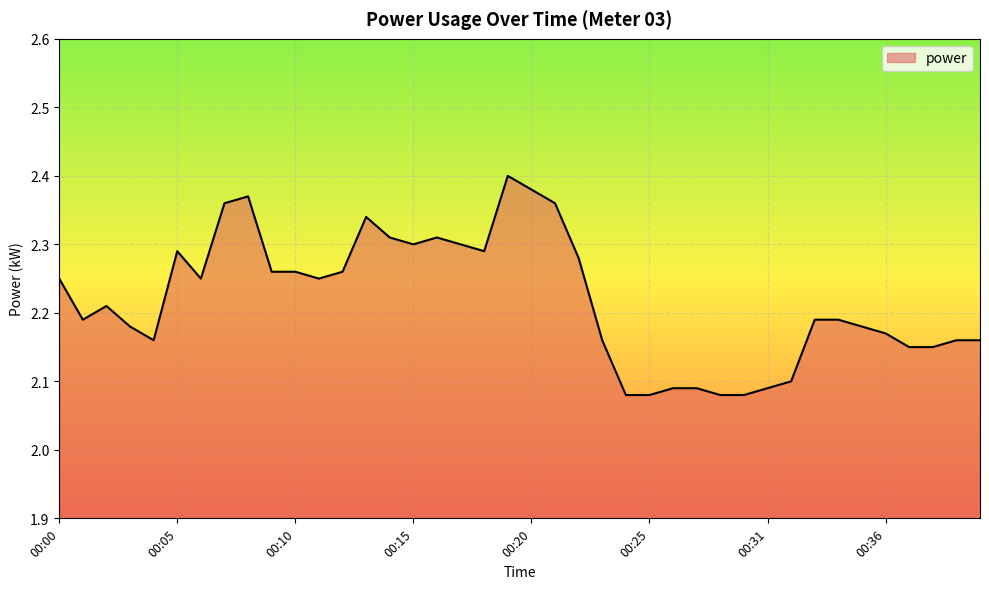

What is the difference between the maximum and minimum values?

0.3